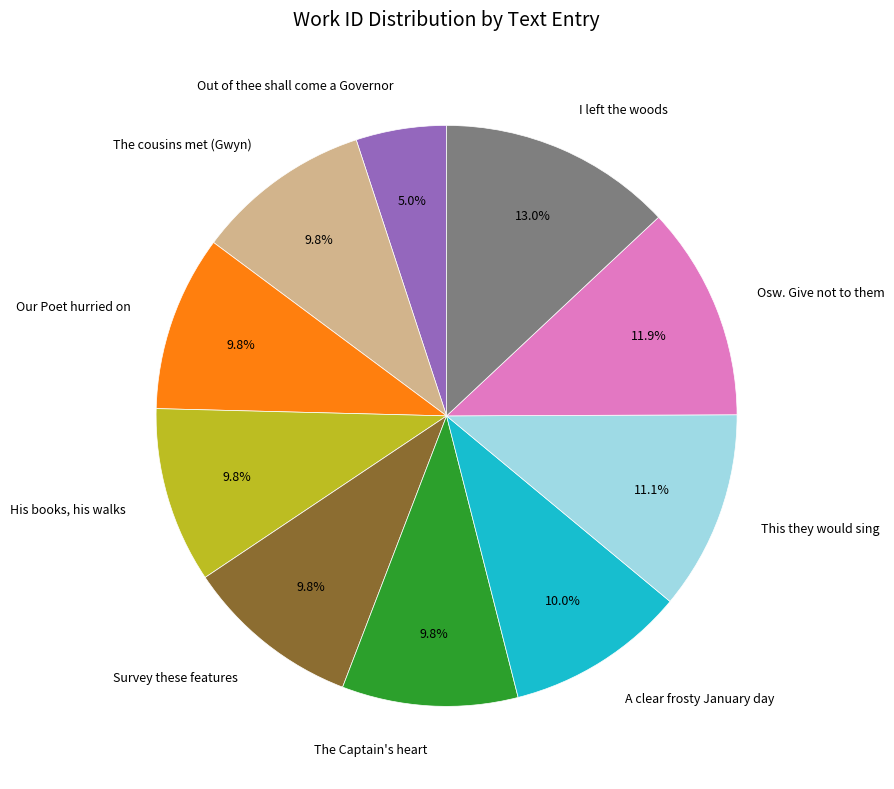

The A clear frosty January day slice represents 16% of the pie. True or false?

False